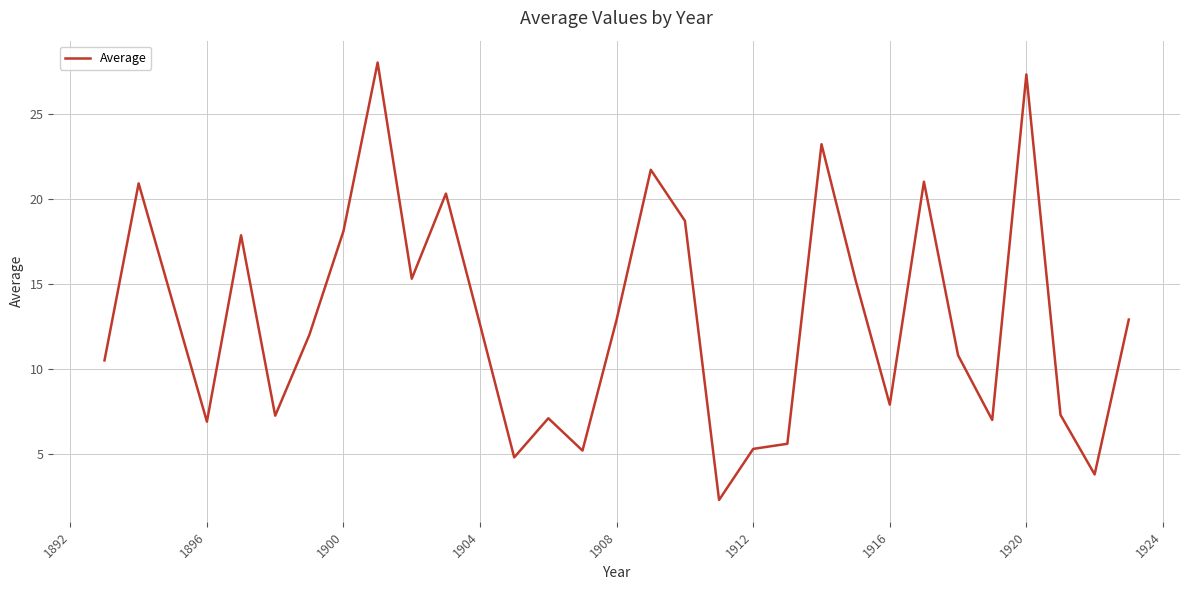

True or false: there are more than 2 points higher than both neighbors.

True